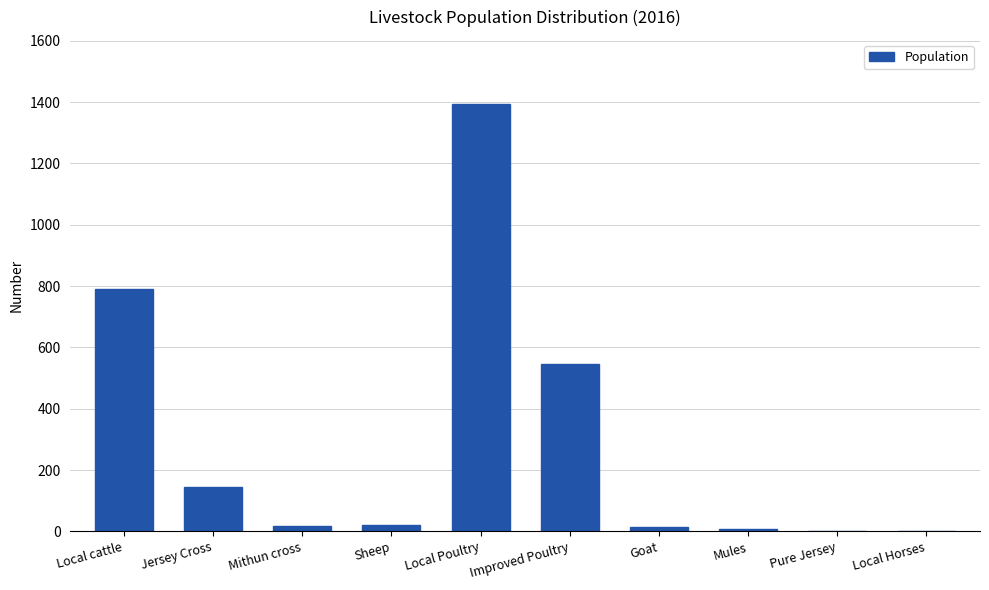

What is the sum of the values at Pure Jersey and Local Horses?

3